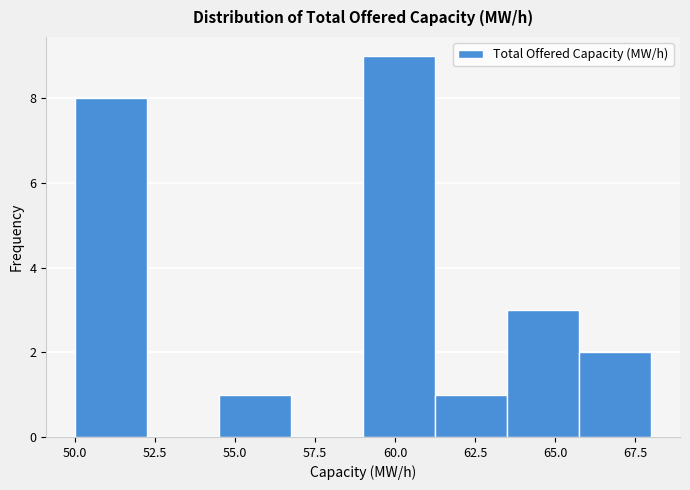

Reading left to right, list every bar in this chart as the range it spans on the x-axis followed by its height. Neither the bar edges nor the heights are printed on the chart, so give them approximately, as read against the axes.

50.00 to 52.25: 8
52.25 to 54.50: 0
54.50 to 56.75: 1
56.75 to 59.00: 0
59.00 to 61.25: 9
61.25 to 63.50: 1
63.50 to 65.75: 3
65.75 to 68.00: 2